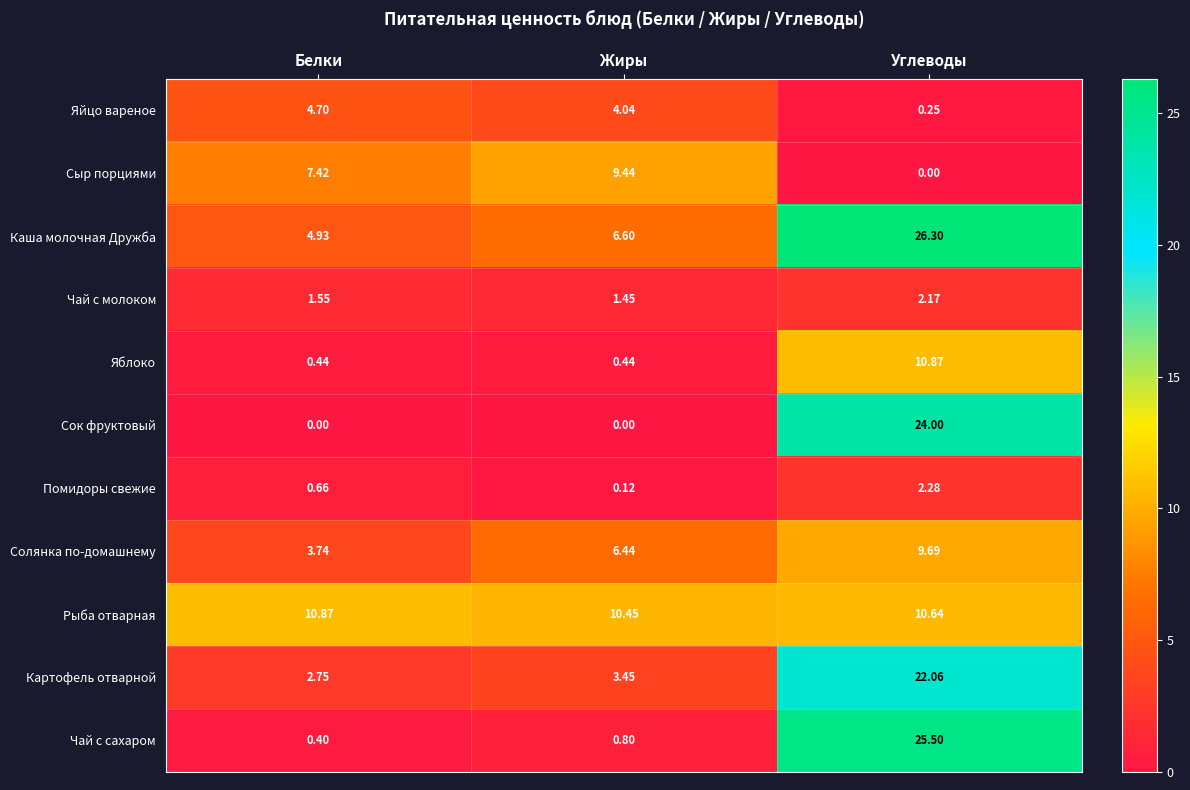

At which label is Помидоры свежие closest to 1?

Белки